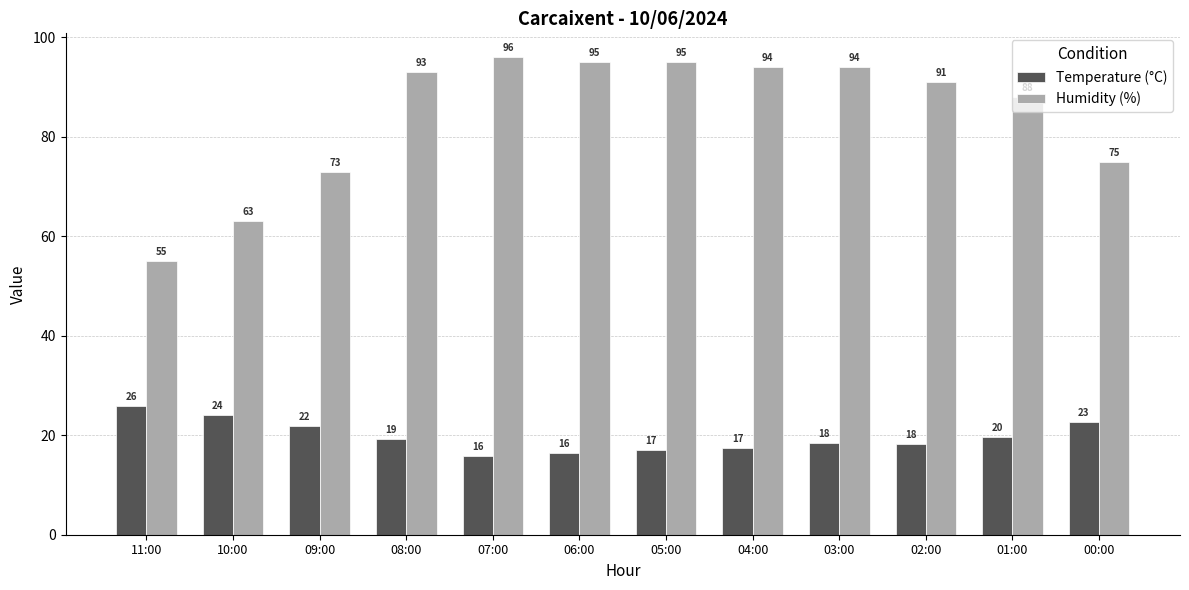

What is the label of the 5th bar from the right?

04:00